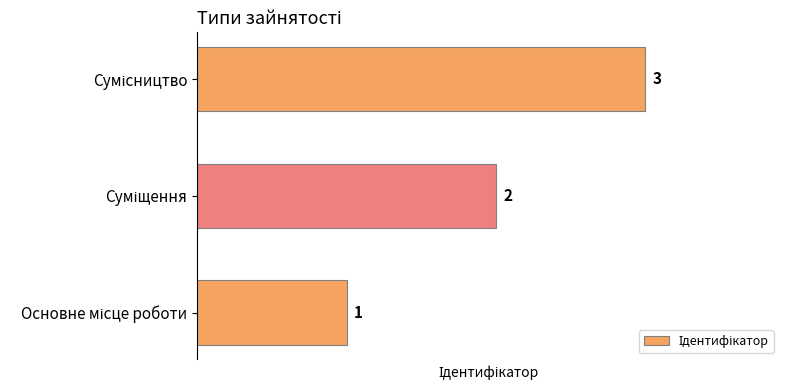

How many values are between 1 and 3?

3